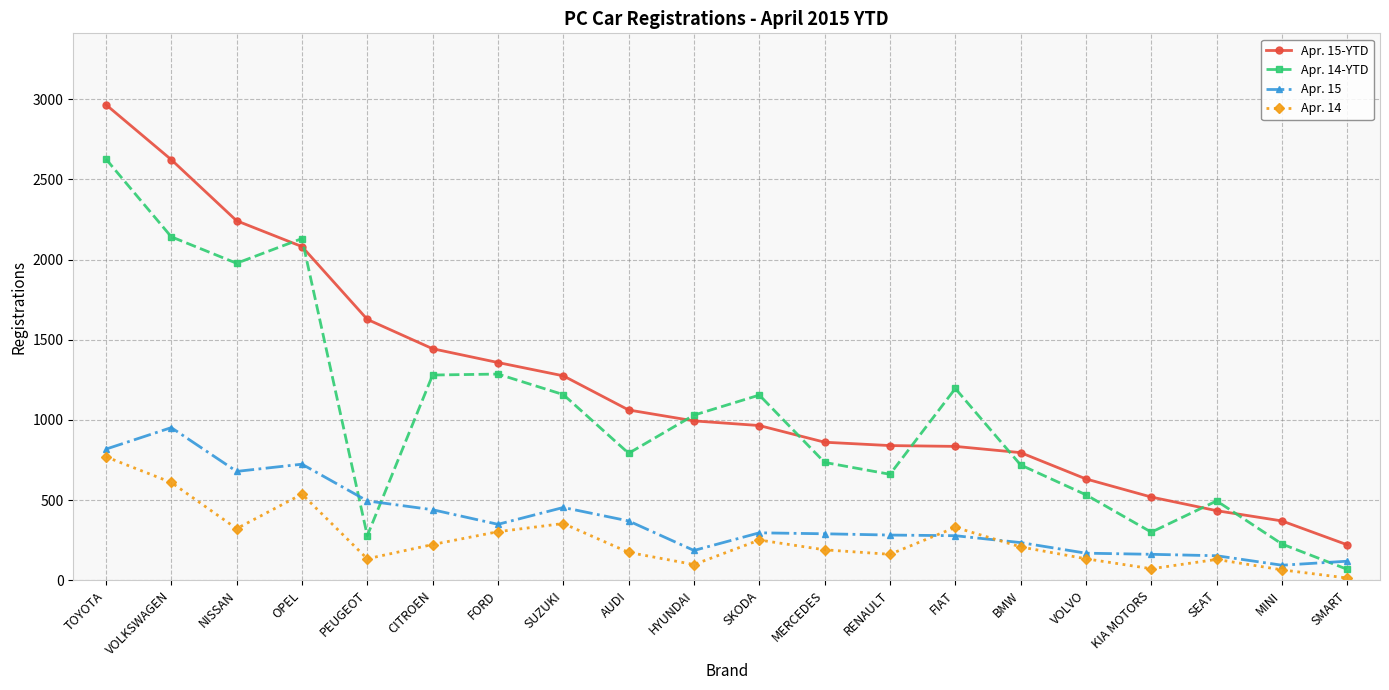

What is the sum of the Apr. 14 values at MINI and FORD?

368